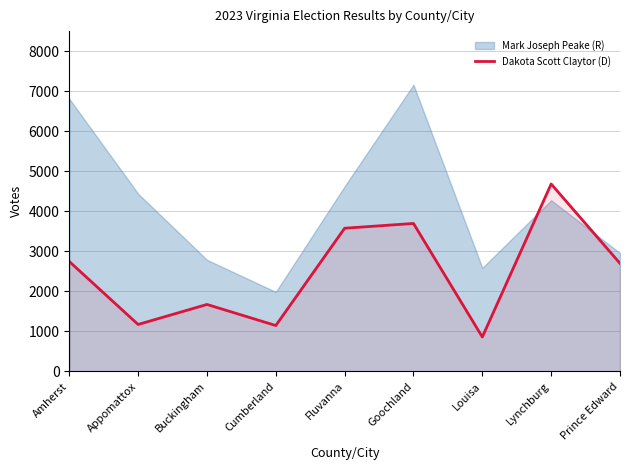

What is the maximum value for Dakota Scott Claytor (D)?

4682